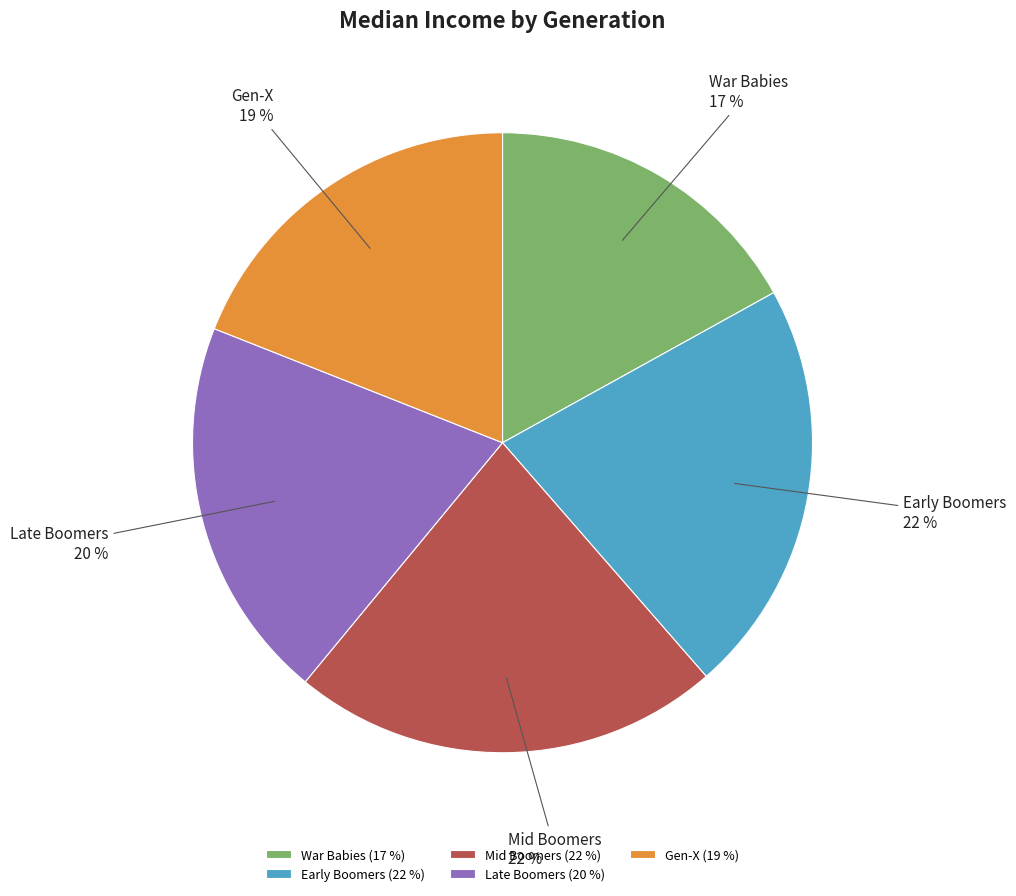

Is the sum of Late Boomers and Early Boomers greater than half?

No